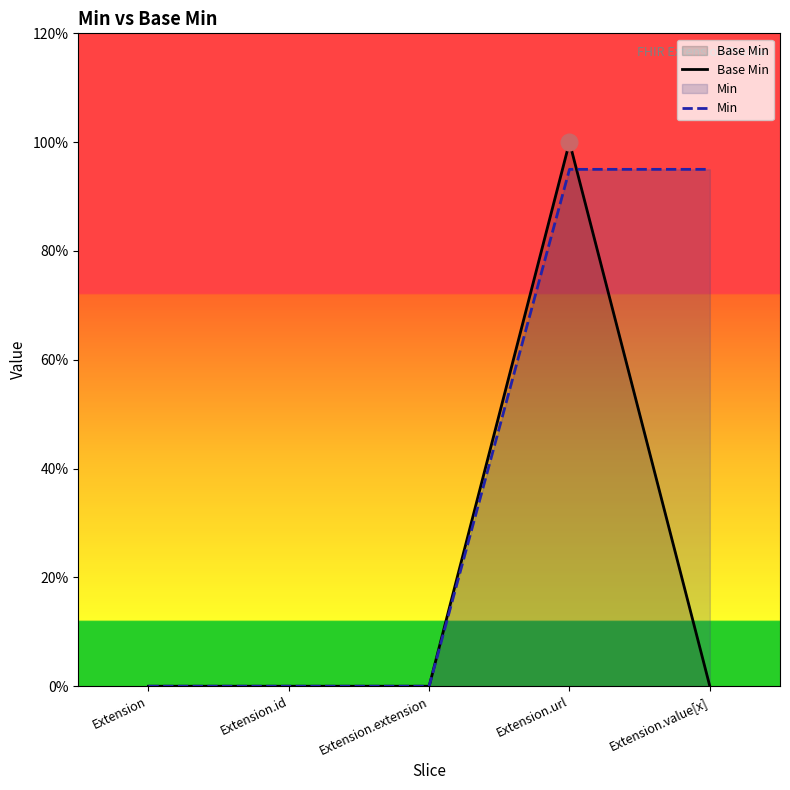

How many times do Min and Base Min cross each other?

1